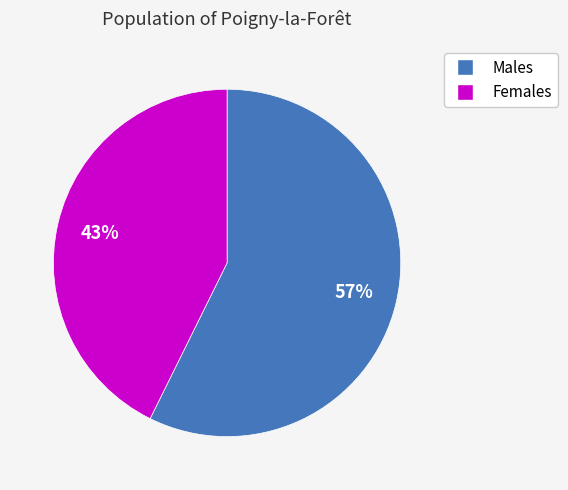

Rank the categories by value from lowest to highest.

Females, Males